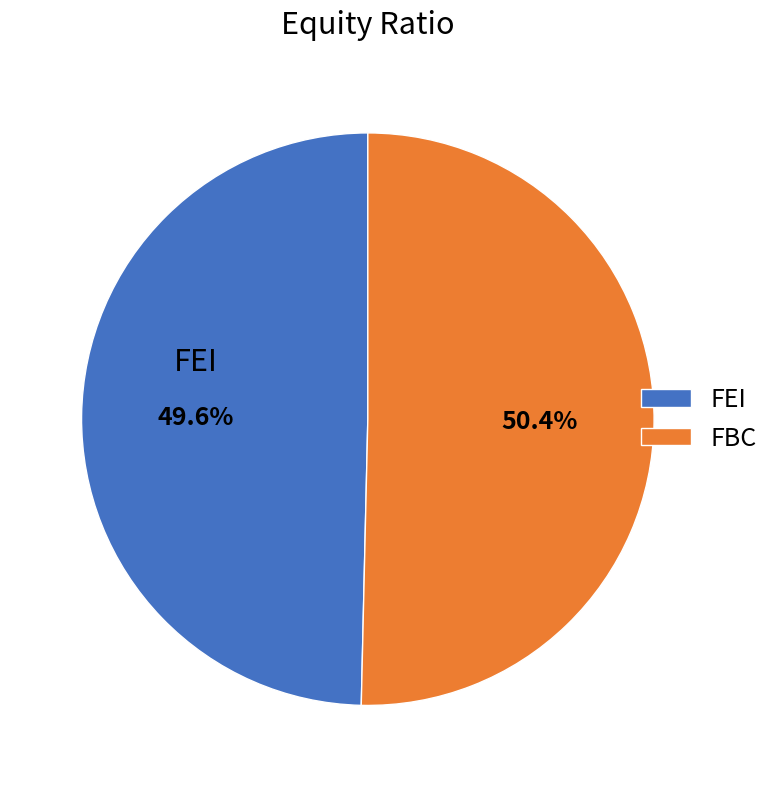

How much of the chart is everything except FEI?

50.4%